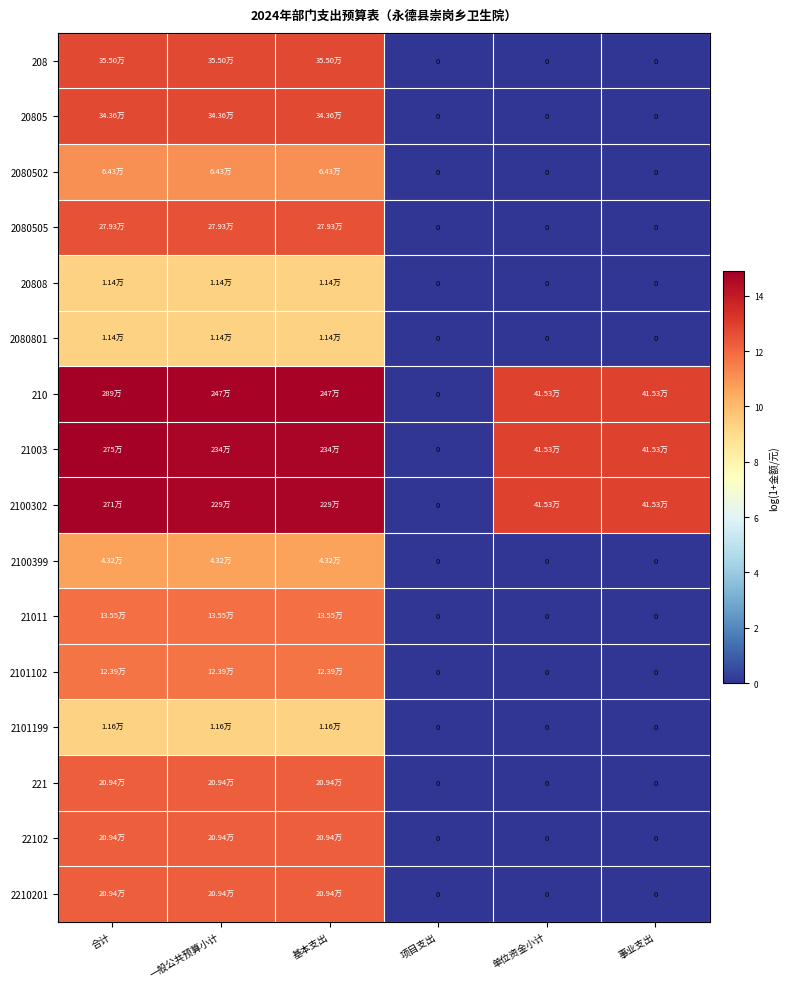

Rank the series by their maximum value, from lowest to highest.

20808, 2080801, 2101199, 2100399, 2080502, 2101102, 21011, 221, 22102, 2210201, 2080505, 20805, 208, 2100302, 21003, 210